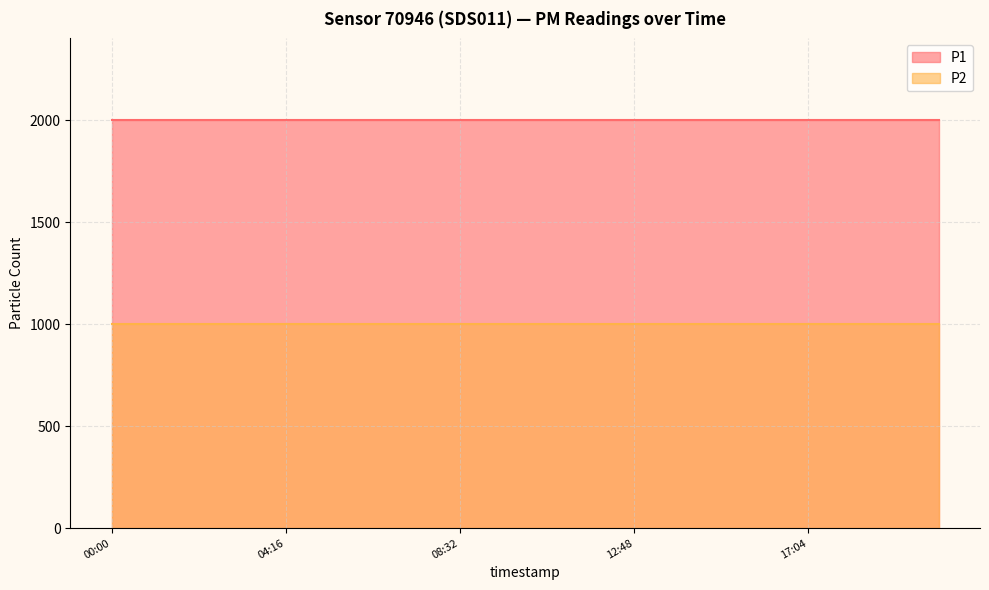

Reading left to right, list all the values displayed in this chart.

P1: 1999.9	1999.9	1999.9	1999.9	1999.9	1999.9	1999.9	1999.9	1999.9	1999.9	1999.9	1999.9	1999.9	1999.9	1999.9	1999.9	1999.9	1999.9	1999.9	1999.9
P2: 999.9	999.9	999.9	999.9	999.9	999.9	999.9	999.9	999.9	999.9	999.9	999.9	999.9	999.9	999.9	999.9	999.9	999.9	999.9	999.9